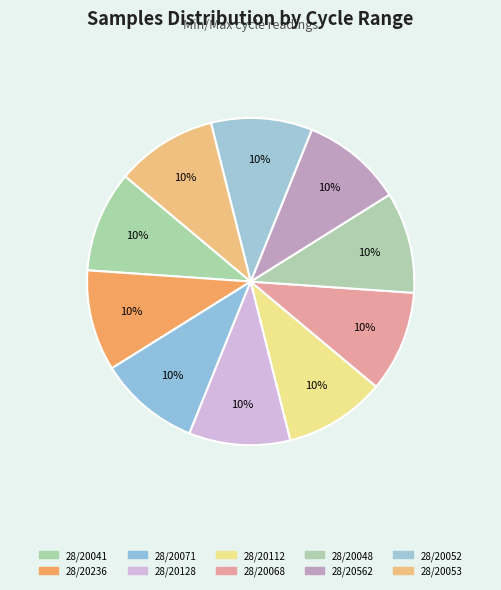

Combined, what portion of the pie is 28/20052 and 28/20071?

20.0%